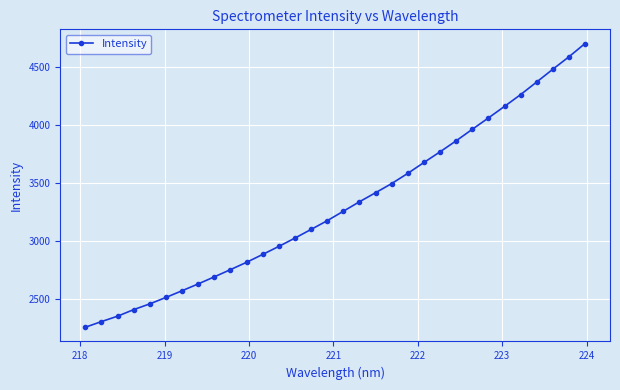

What is the value of the 27th point from the left?

4162.5